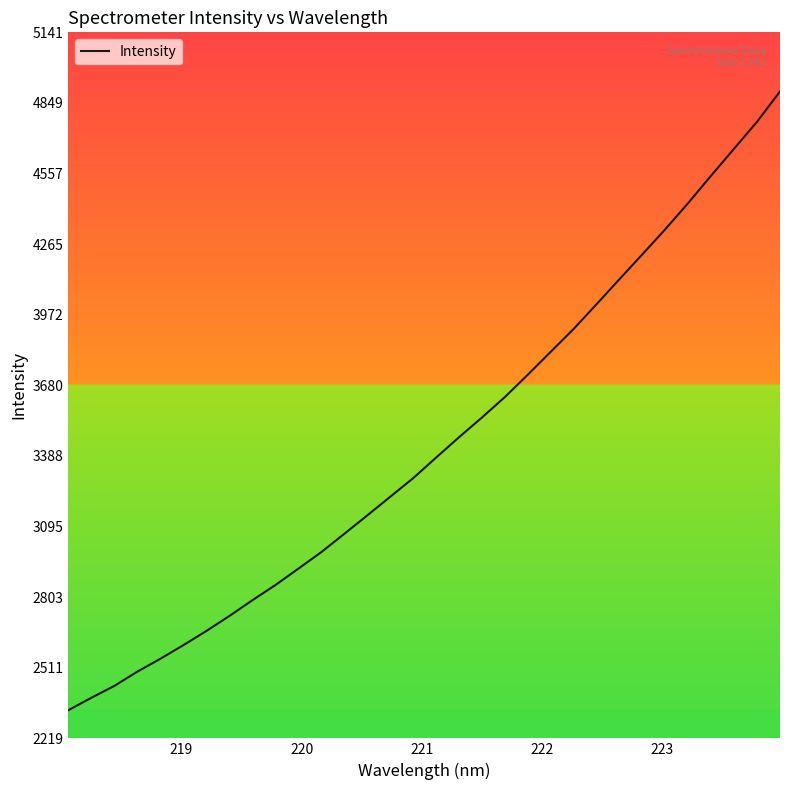

What is the greatest value displayed?

4896.6